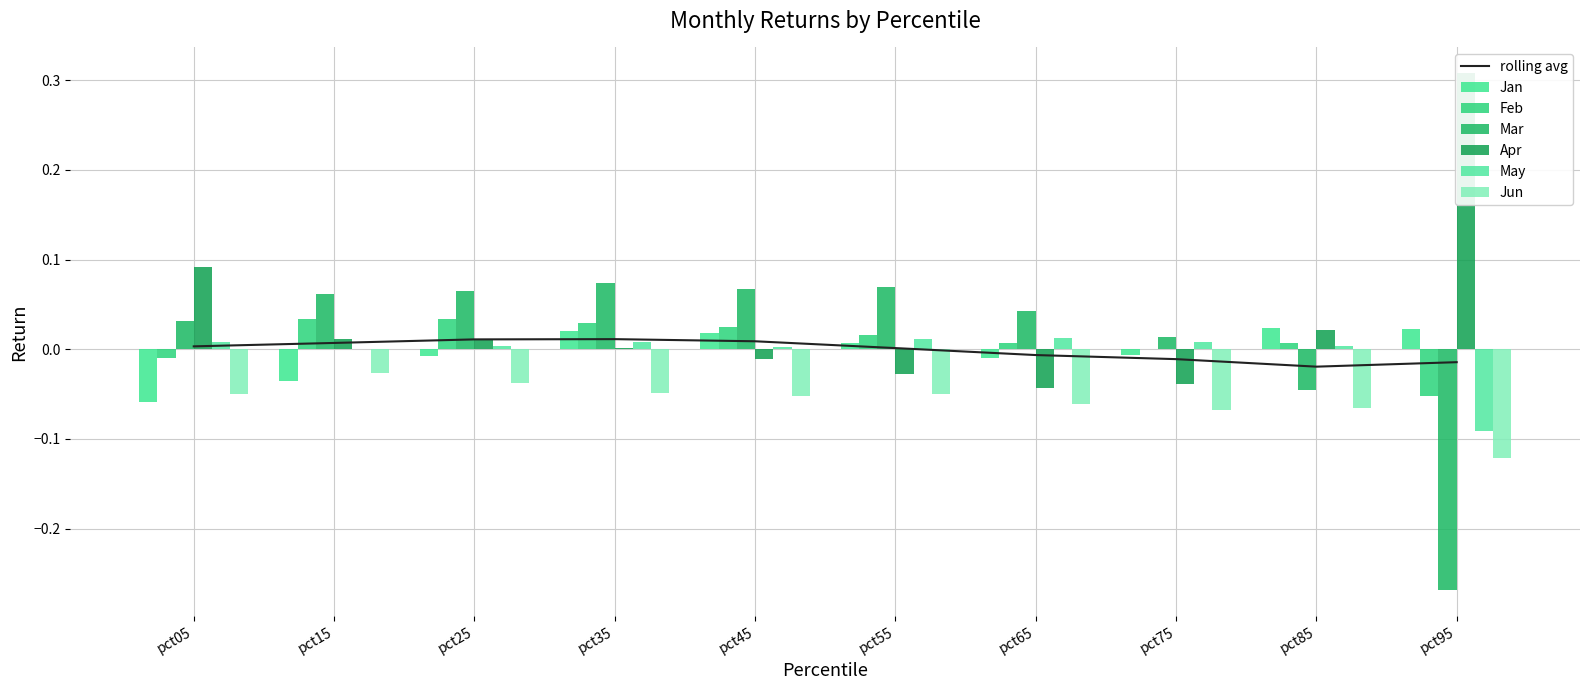

Are the bars horizontal?

No